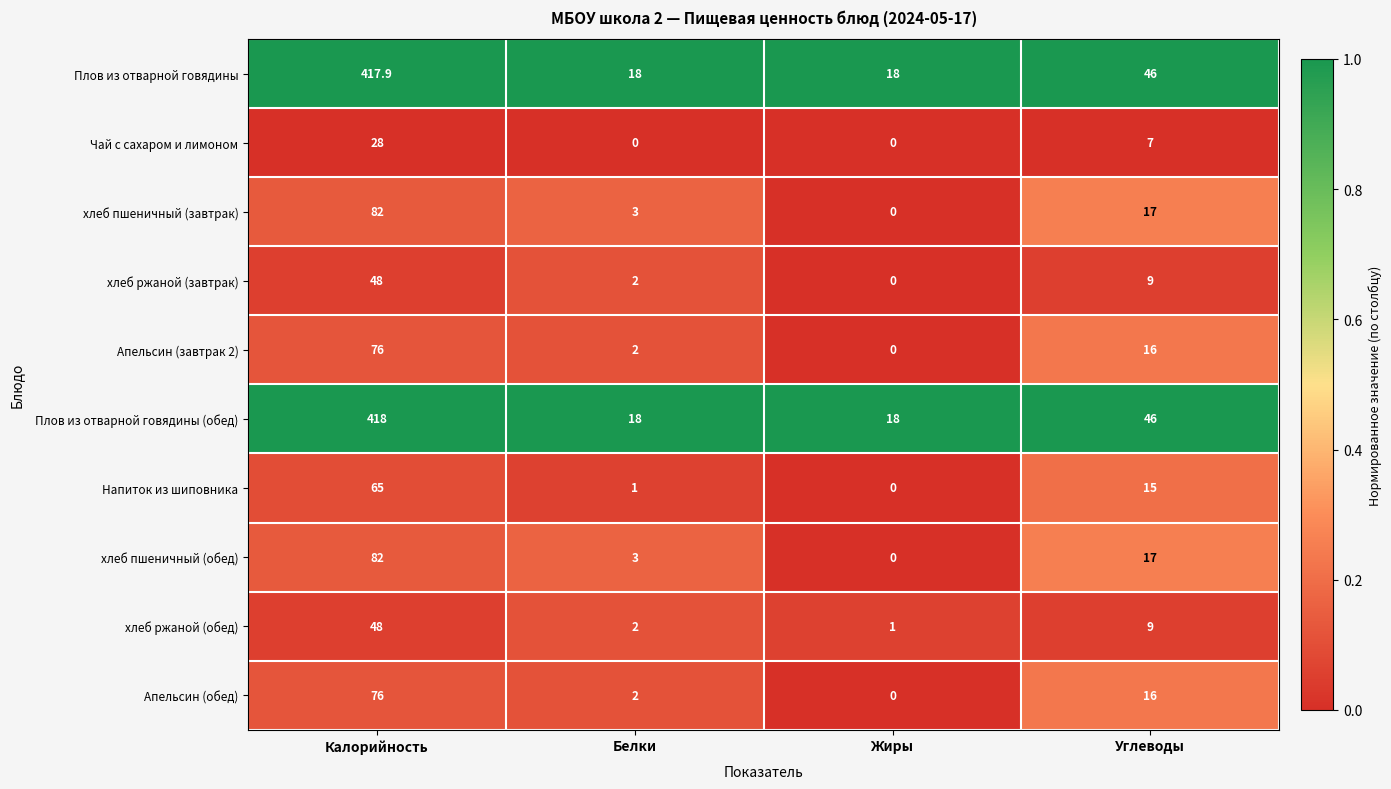

Is it true that Чай с сахаром и лимоном equals 2.3 at Углеводы?

False